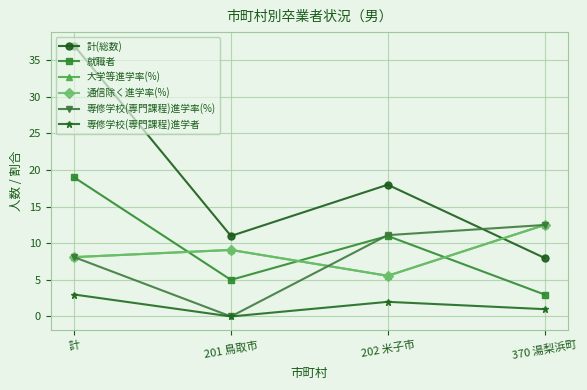

Is this an area chart (filled region under the line)?

No